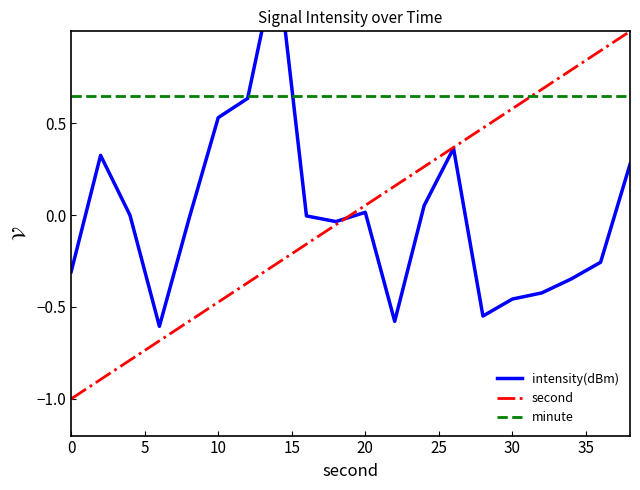

True or false: second has more than 2 points higher than both neighbors.

False